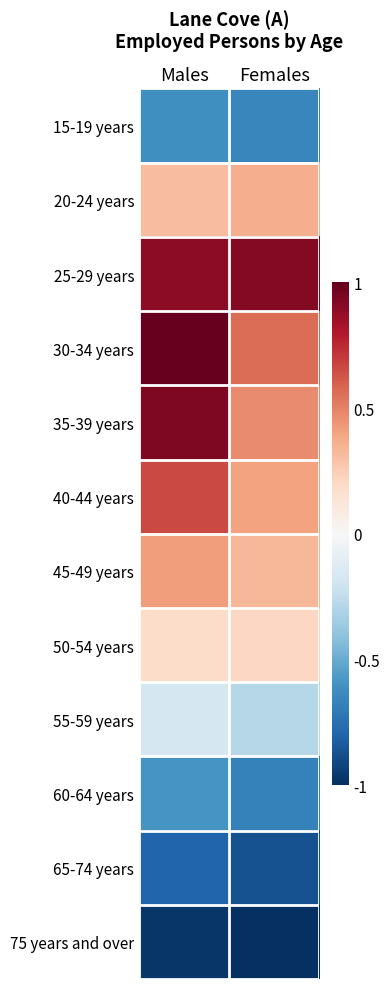

What is the total value across all series at Males?

1.2